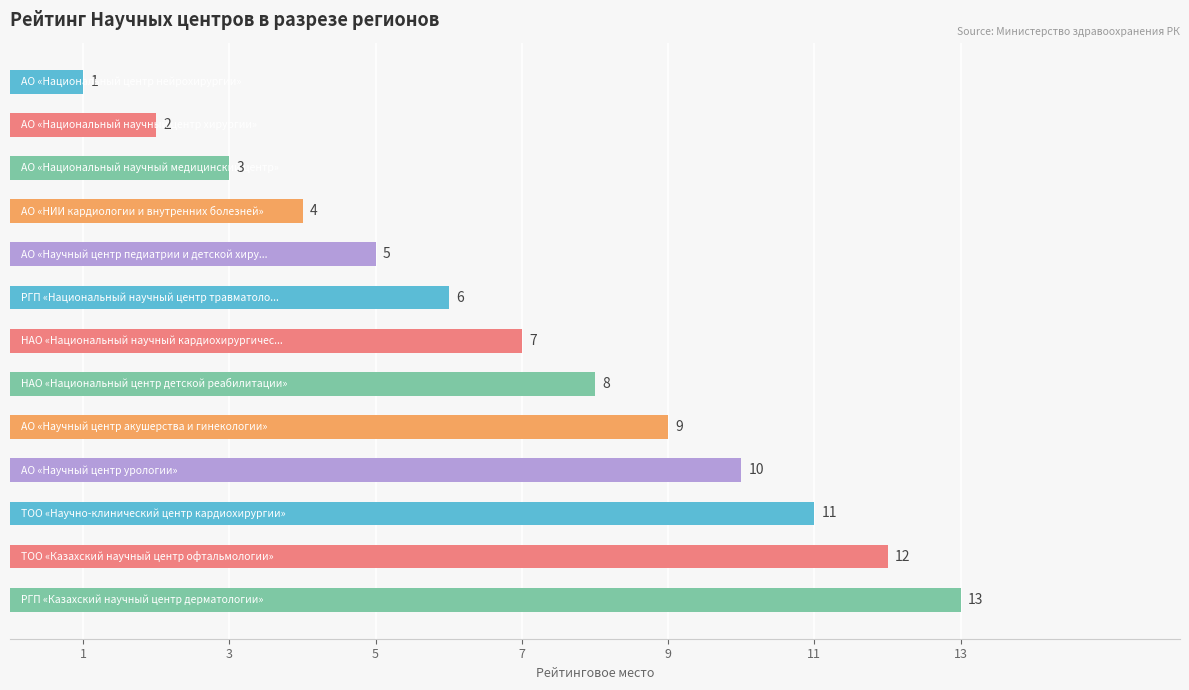

What is the greatest value displayed?

13